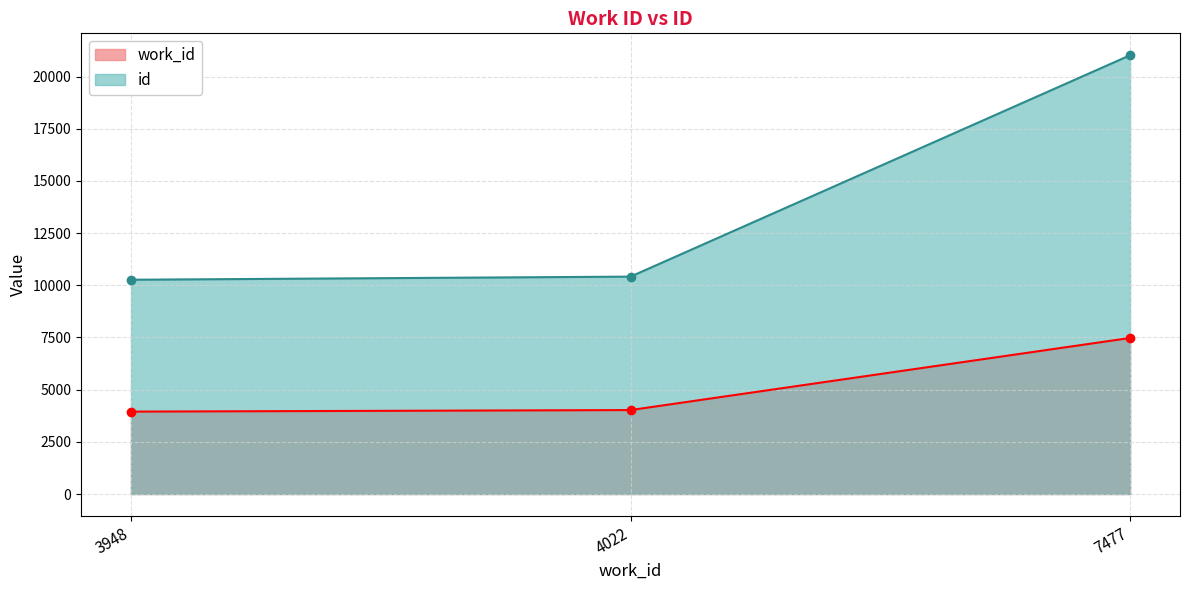

What is the lowest value of the work_id series?

3948